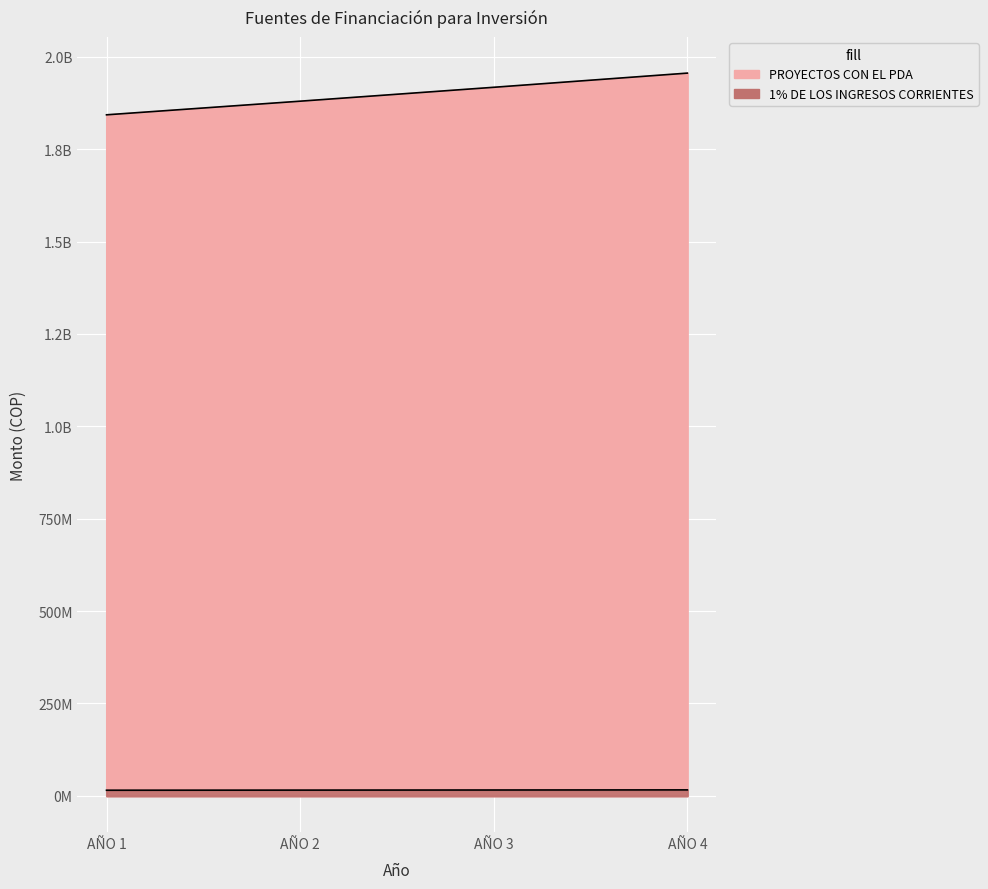

True or false: 1% DE LOS INGRESOS CORRIENTES and PROYECTOS CON EL PDA intersect in this chart.

False